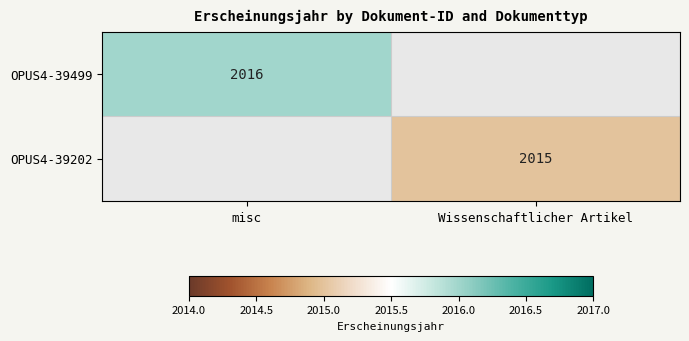

The OPUS4-39499 series shows 489 at misc. True or false?

False